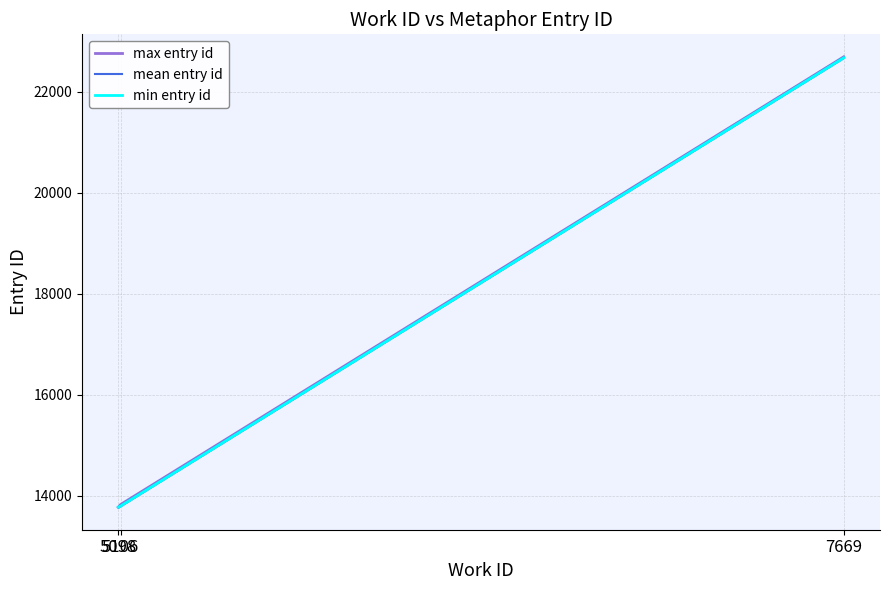

What is the value of the min entry id point at the 3rd from the left?

22674.0